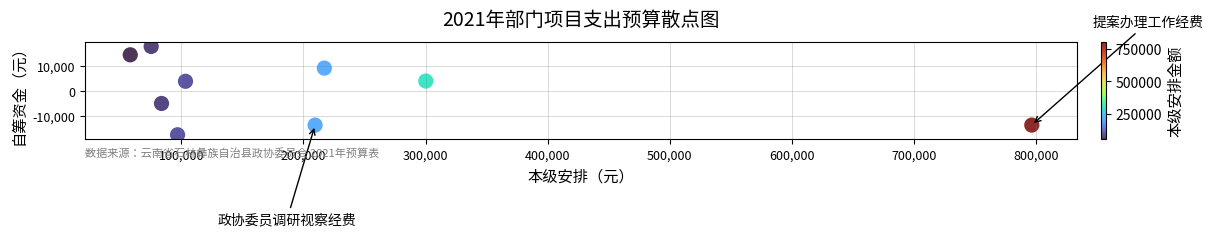

What is the range of Y values (max minus min)?

35705.2